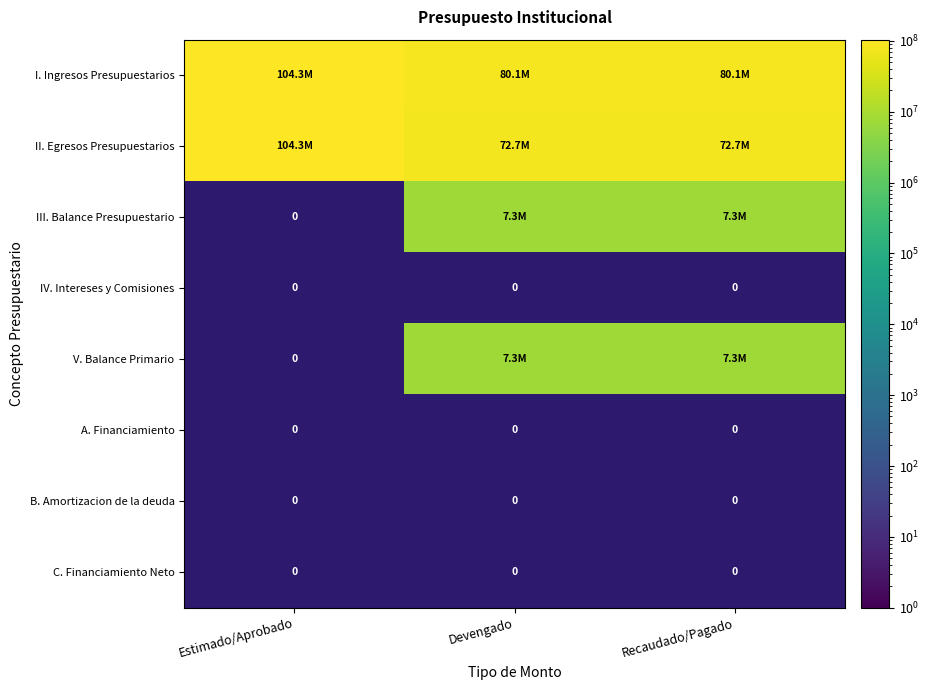

Which series has the largest total across all categories?

I. Ingresos Presupuestarios